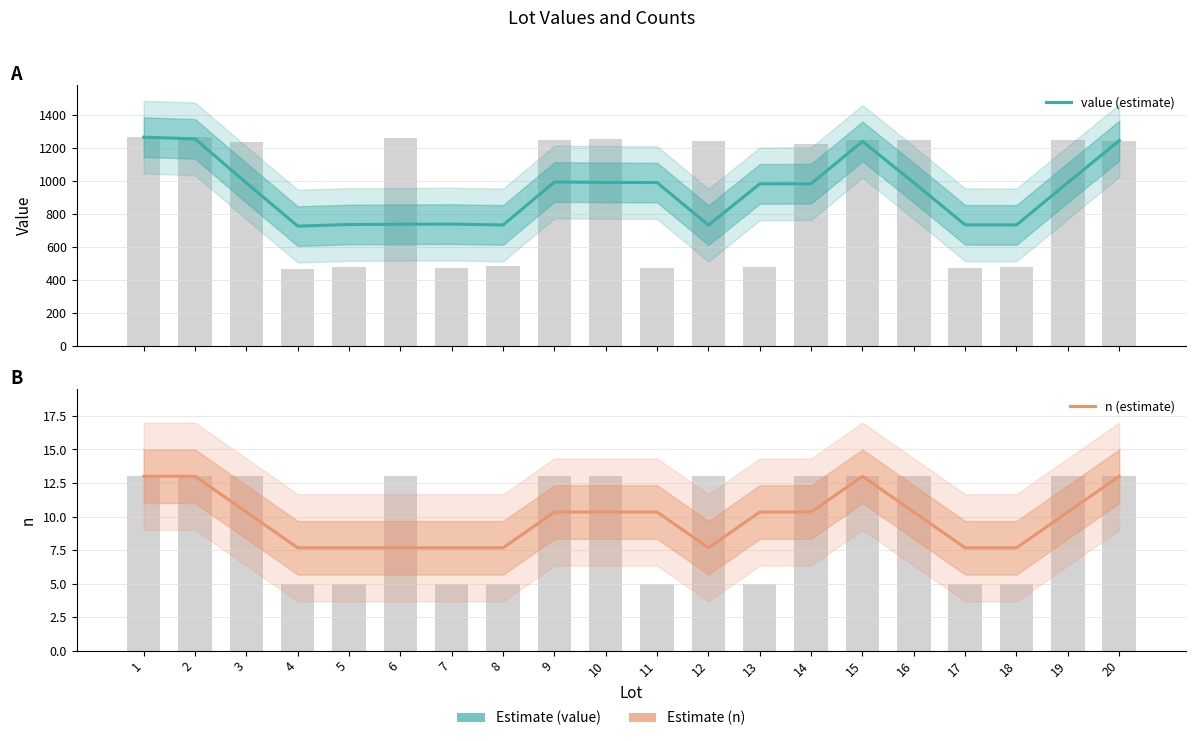

Between 12 and 14, which series saw the biggest shift?

value (estimate)